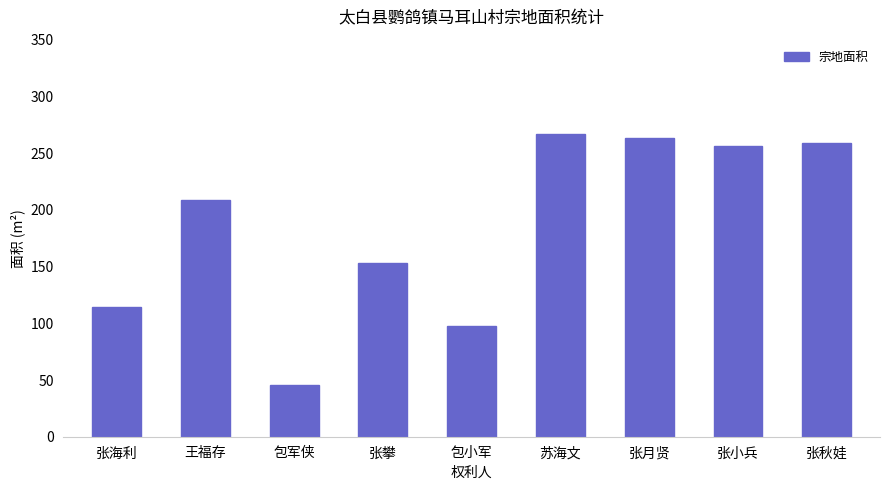

What is the minimum value shown in the chart?

45.5